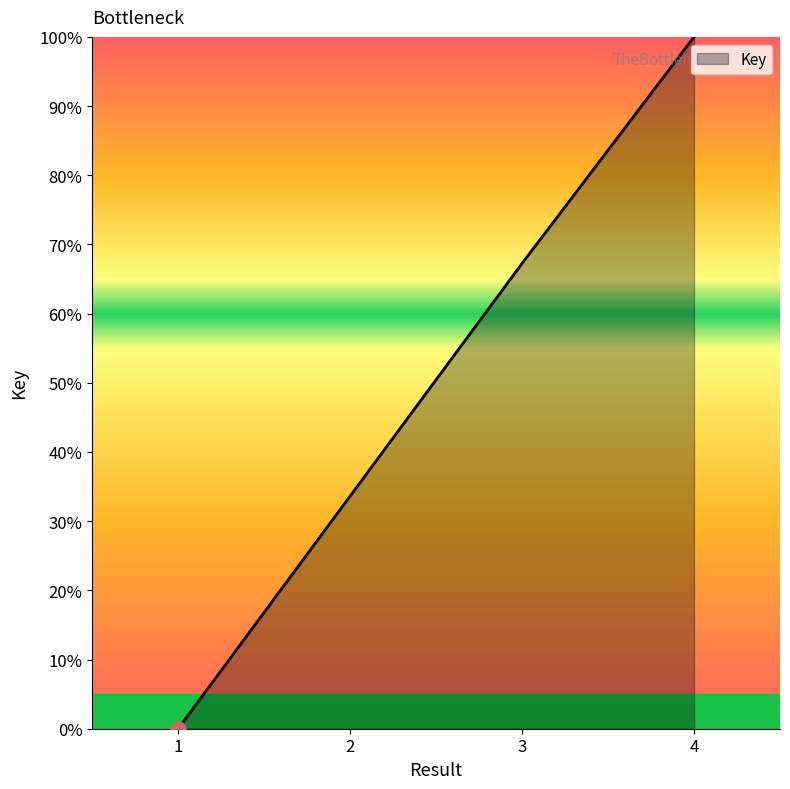

What is the change in value from 3 to 4?

+32.7